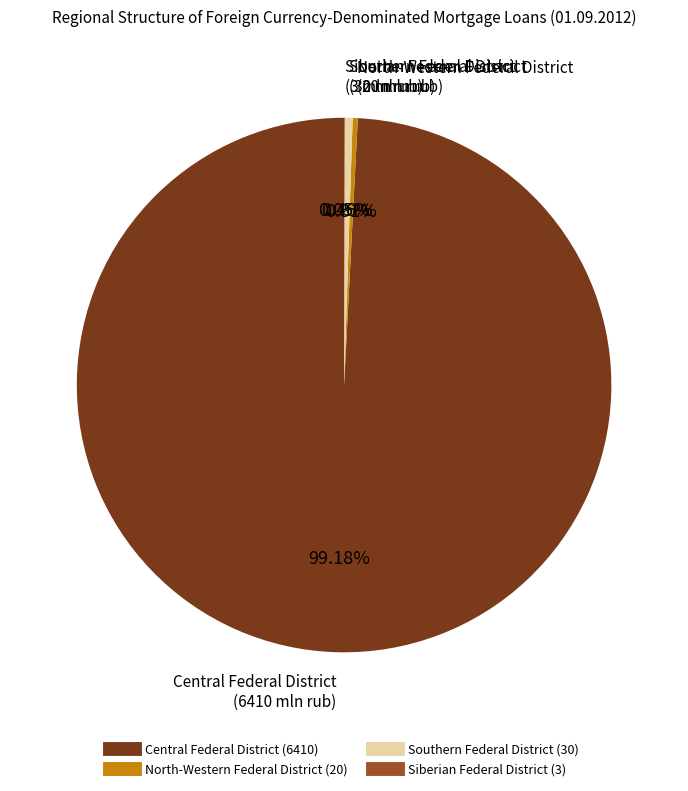

Do North-Western Federal District and Southern Federal District together represent more than half of the pie?

No